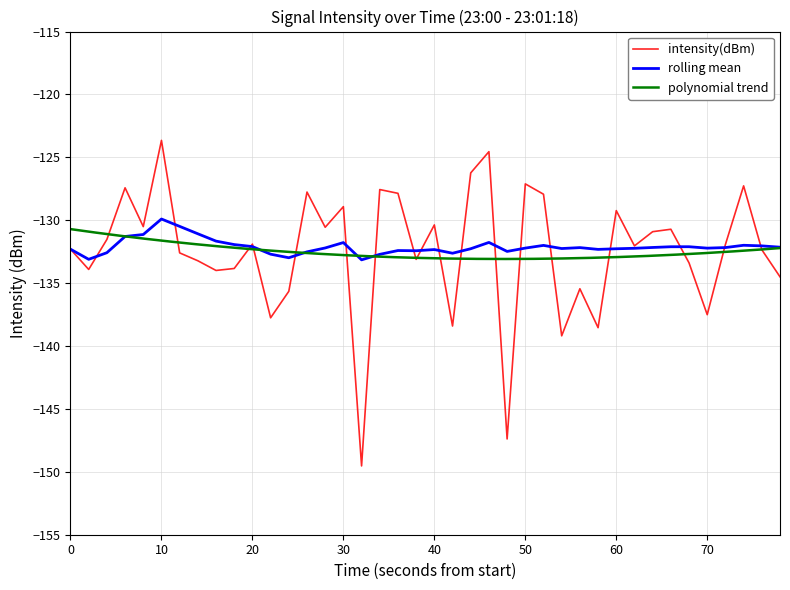

Is it true that intensity(dBm) equals -131.9 at 20?

True